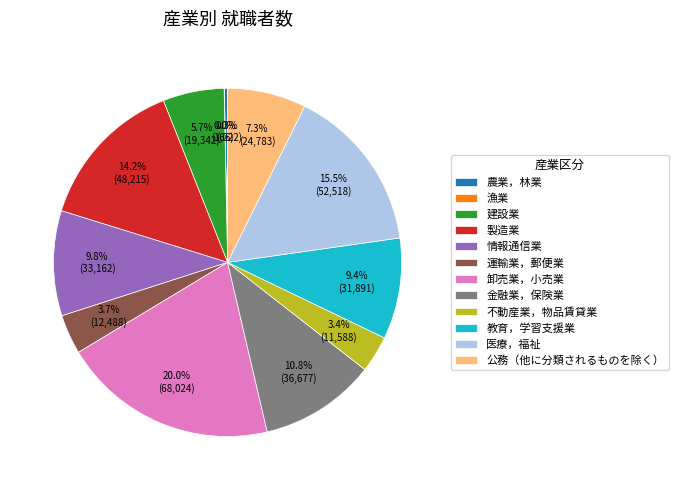

What is the largest slice in the pie chart?

卸売業，小売業